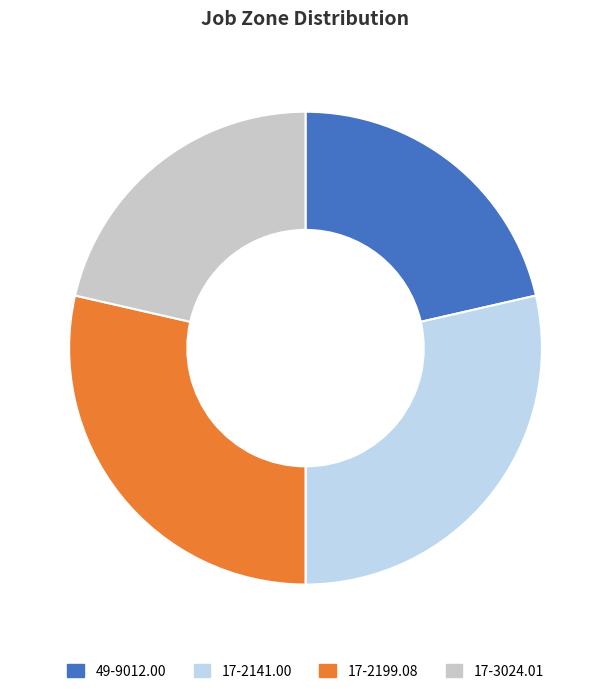

True or false: 17-2141.00 accounts for 29% of the total.

True